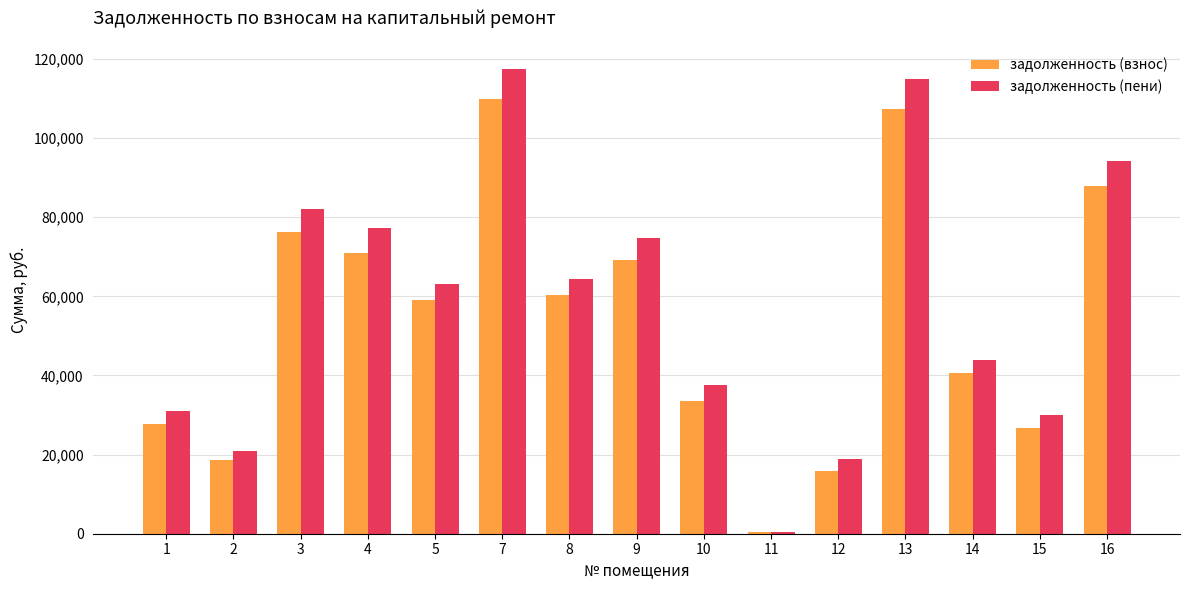

The value of задолженность (пени) at 16 is 94211.4. True or false?

True